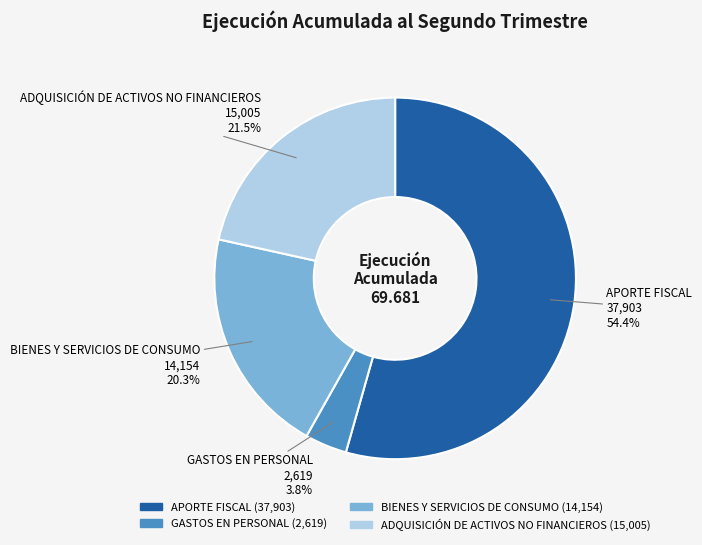

What percentage do ADQUISICIÓN DE ACTIVOS NO FINANCIEROS and BIENES Y SERVICIOS DE CONSUMO together represent?

41.8%